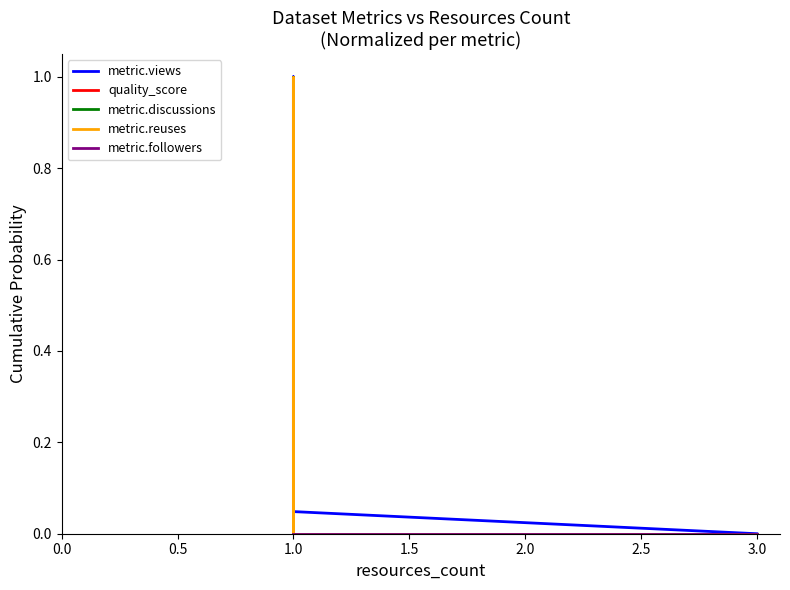

Where is quality_score nearest to the value 0?

1.0